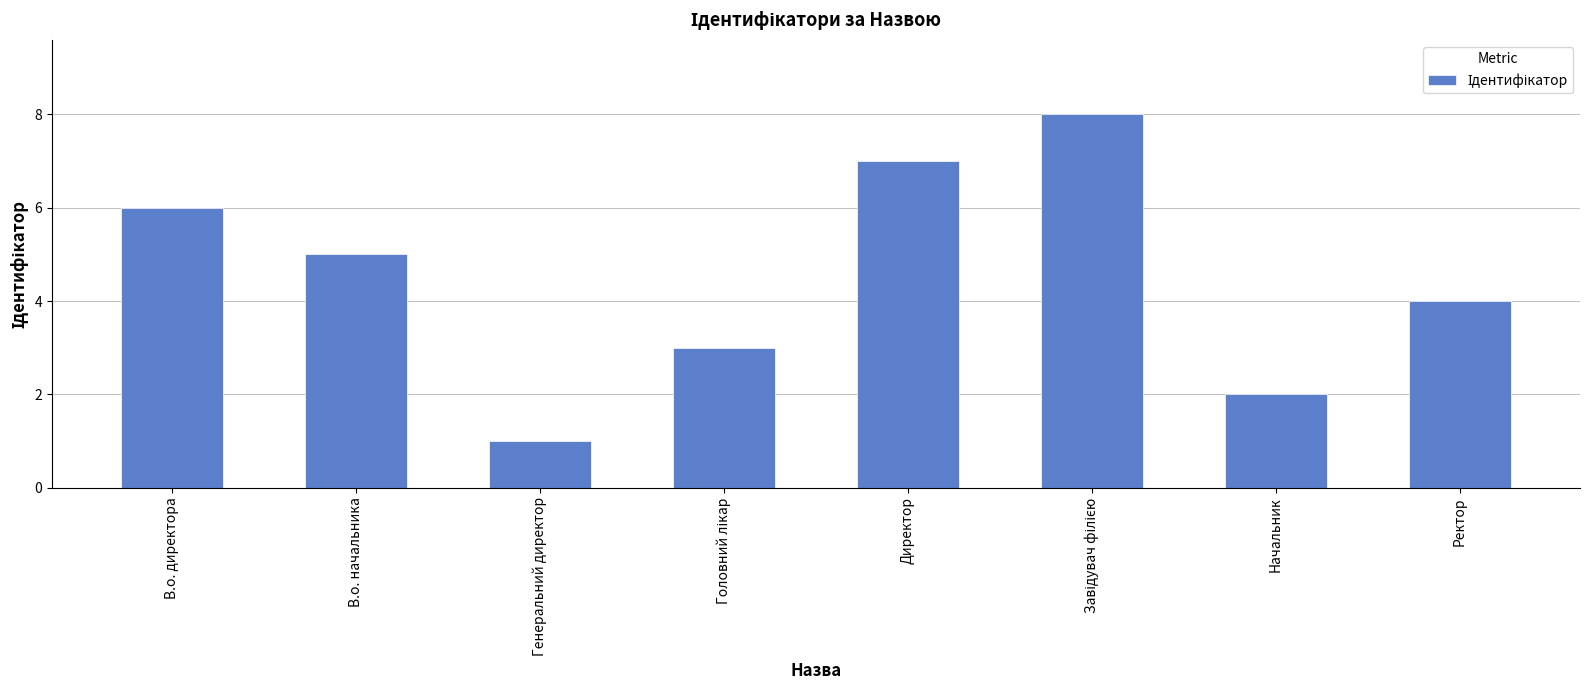

The value at Ректор is 4. True or false?

True